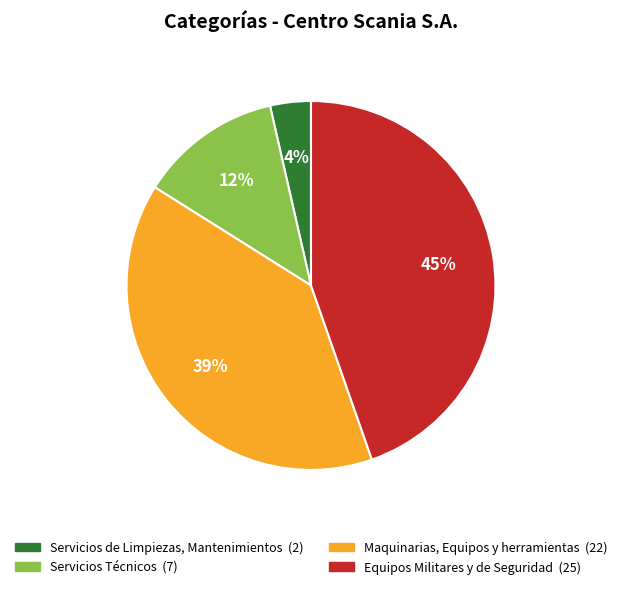

Which slice is the largest?

Equipos Militares y de Seguridad